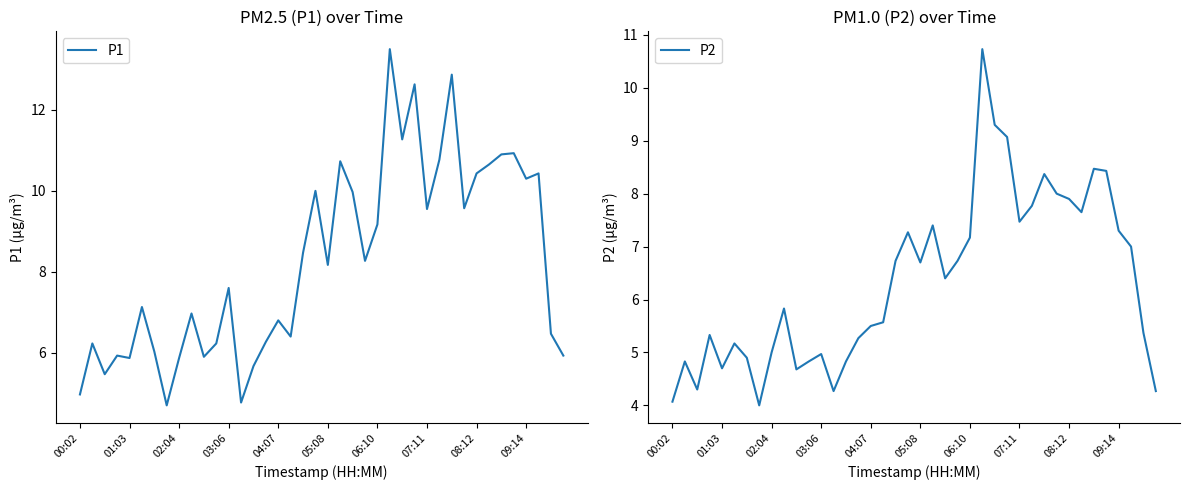

What is the lowest value of the P1 series?

4.7